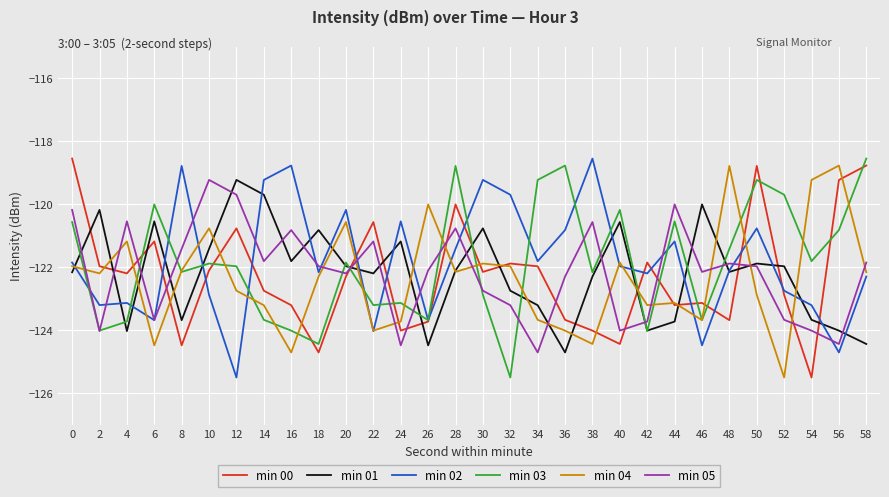

True or false: min 00 and min 01 intersect in this chart.

True